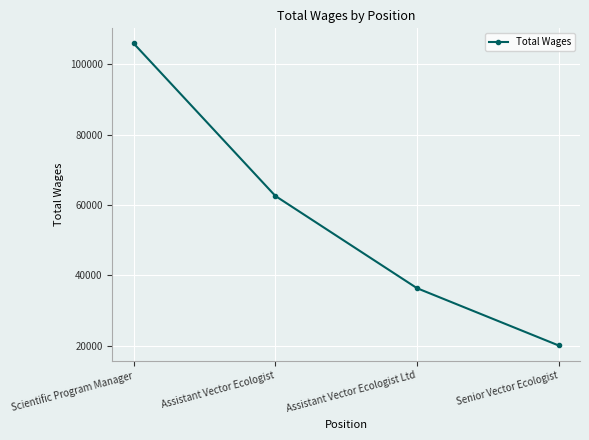

How many lines are shown in the chart?

1